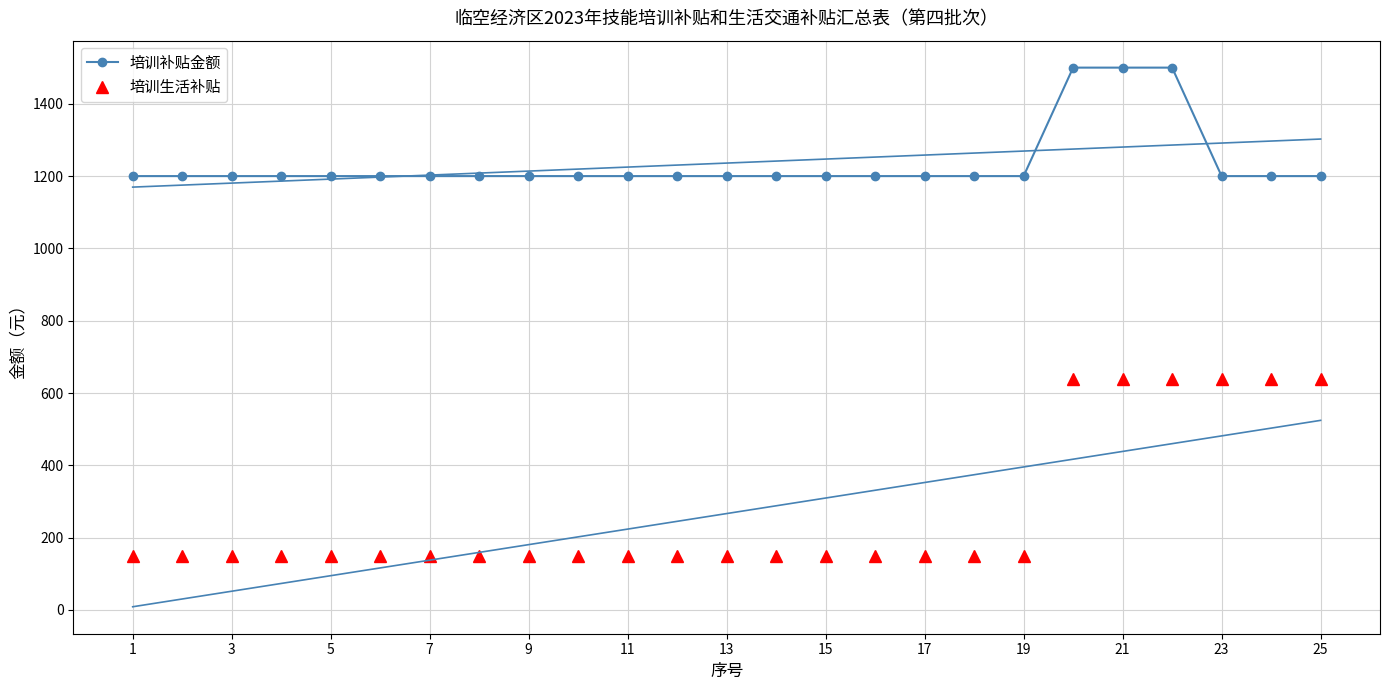

Count the number of categories in the chart.

25